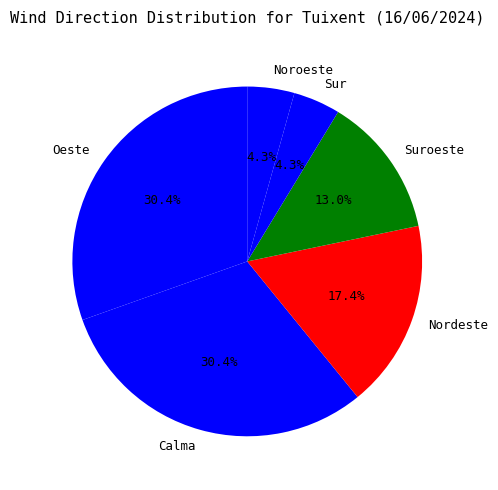

To the nearest percent, what portion does Sur represent?

4%